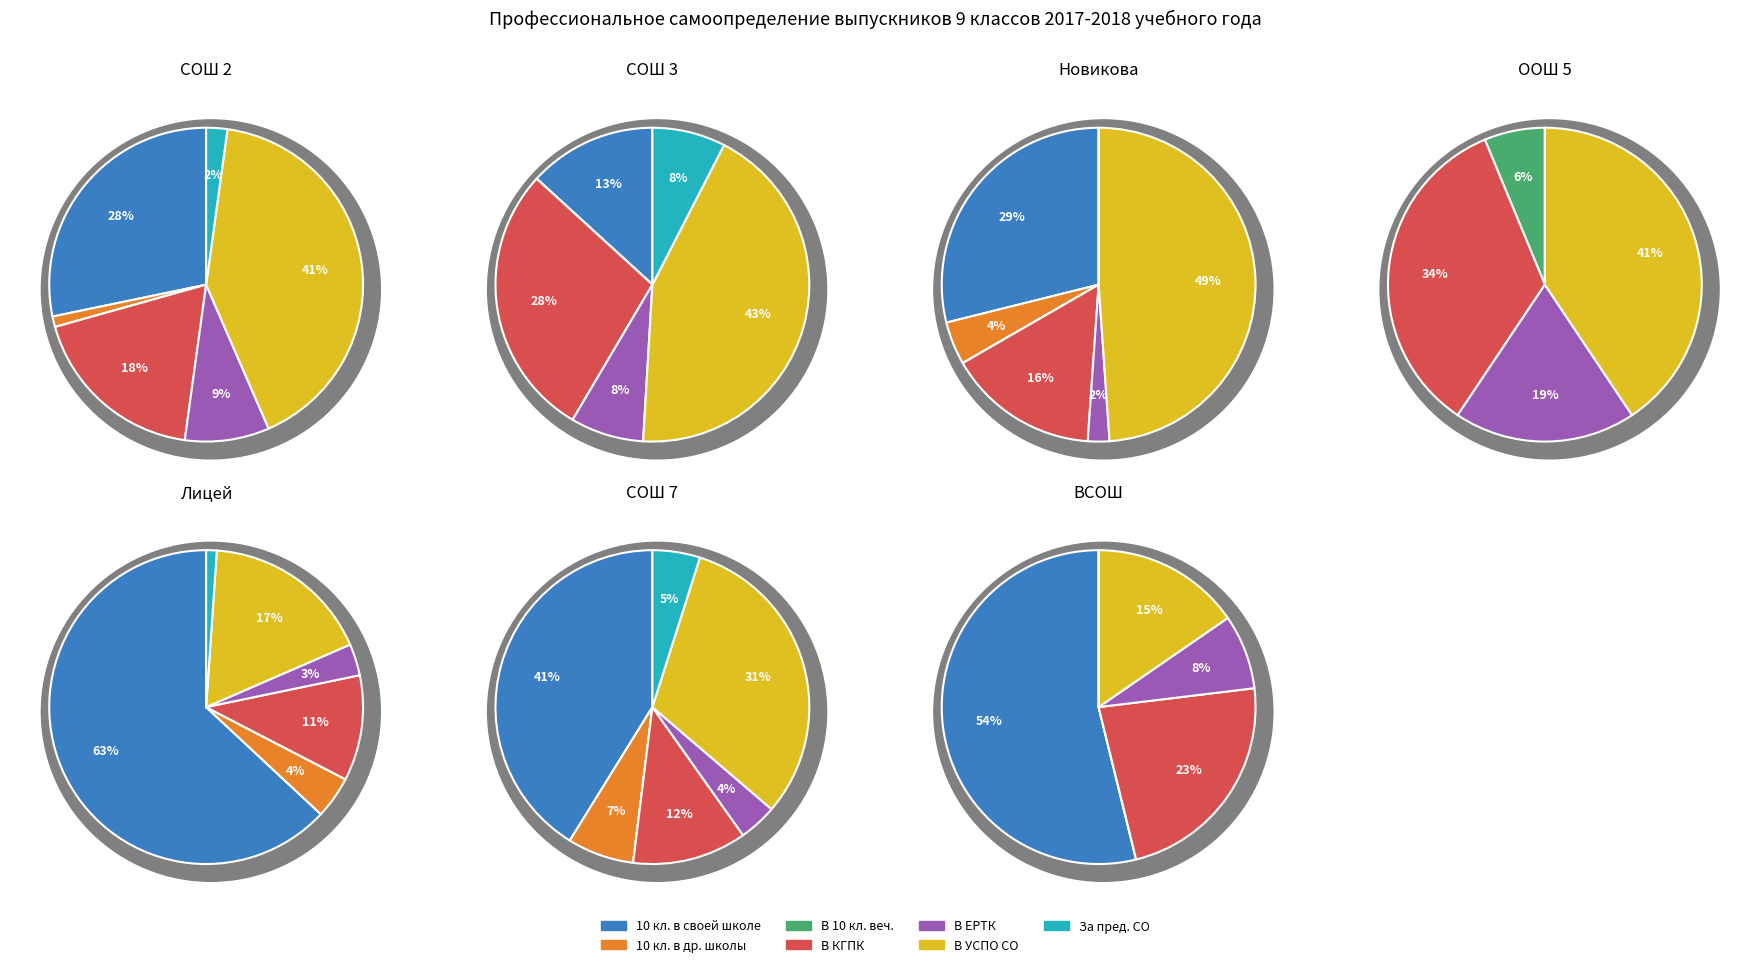

To the nearest percent, what portion does В ЕРТК им.Попова represent?

6%